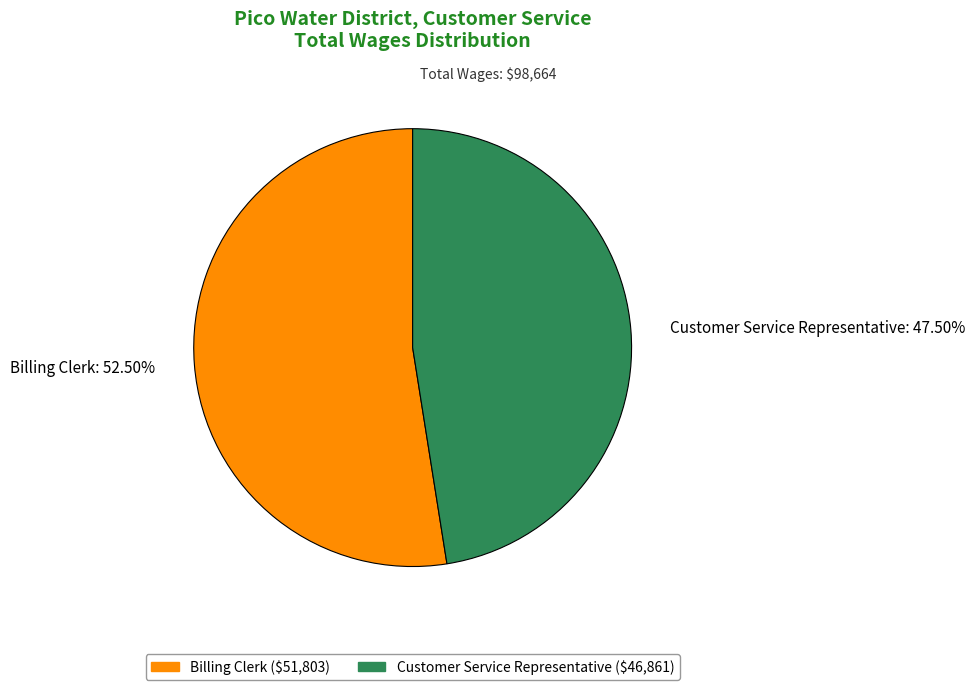

Is there a majority slice in this chart?

Yes